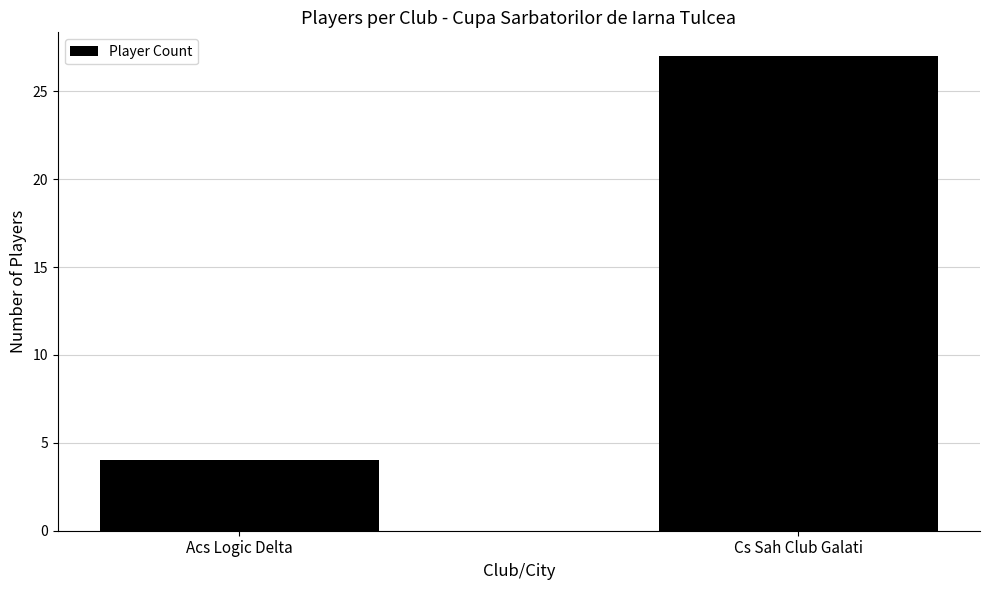

What is the difference between the values at Acs Logic Delta and Cs Sah Club Galati?

23